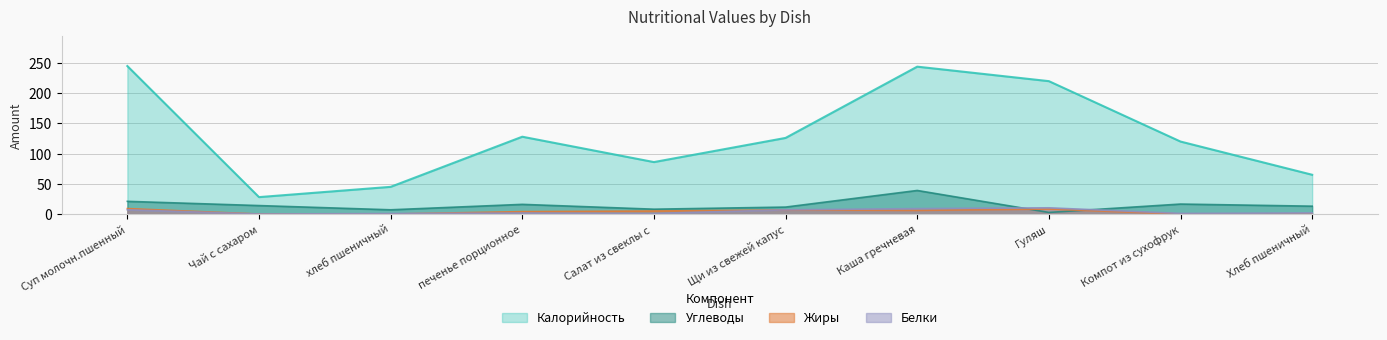

What is the label of the 1st point from the left?

Суп молочн.пшенный